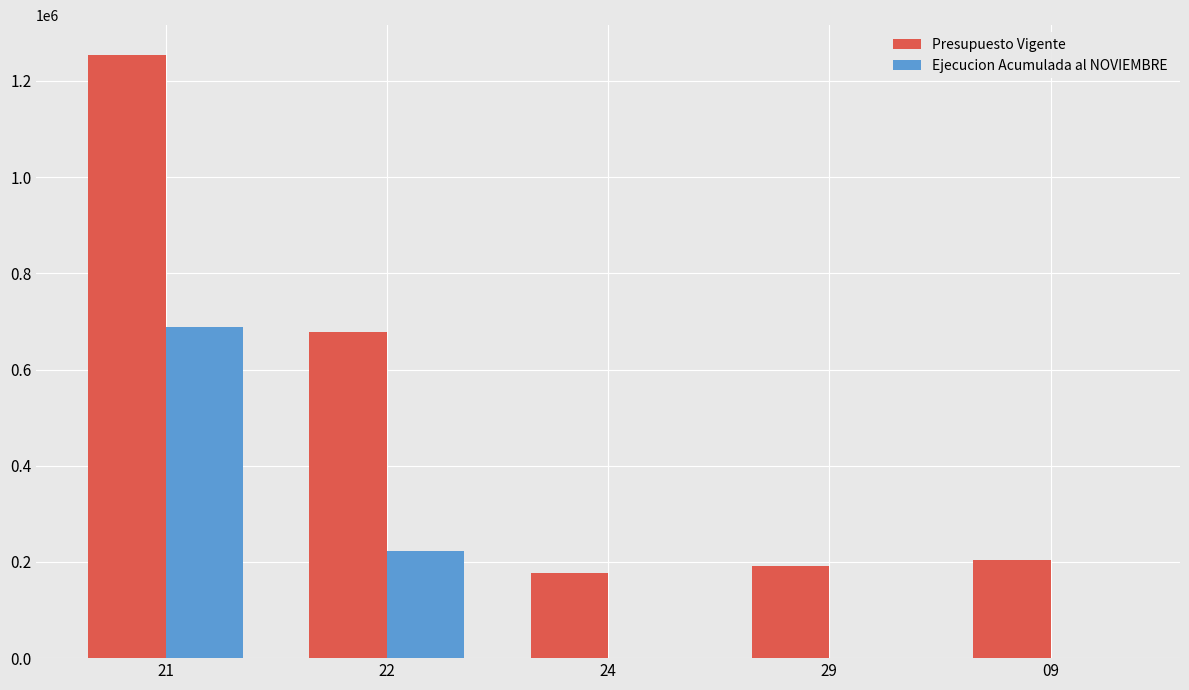

The value of Ejecucion Acumulada al NOVIEMBRE at 29 is -472258. True or false?

False